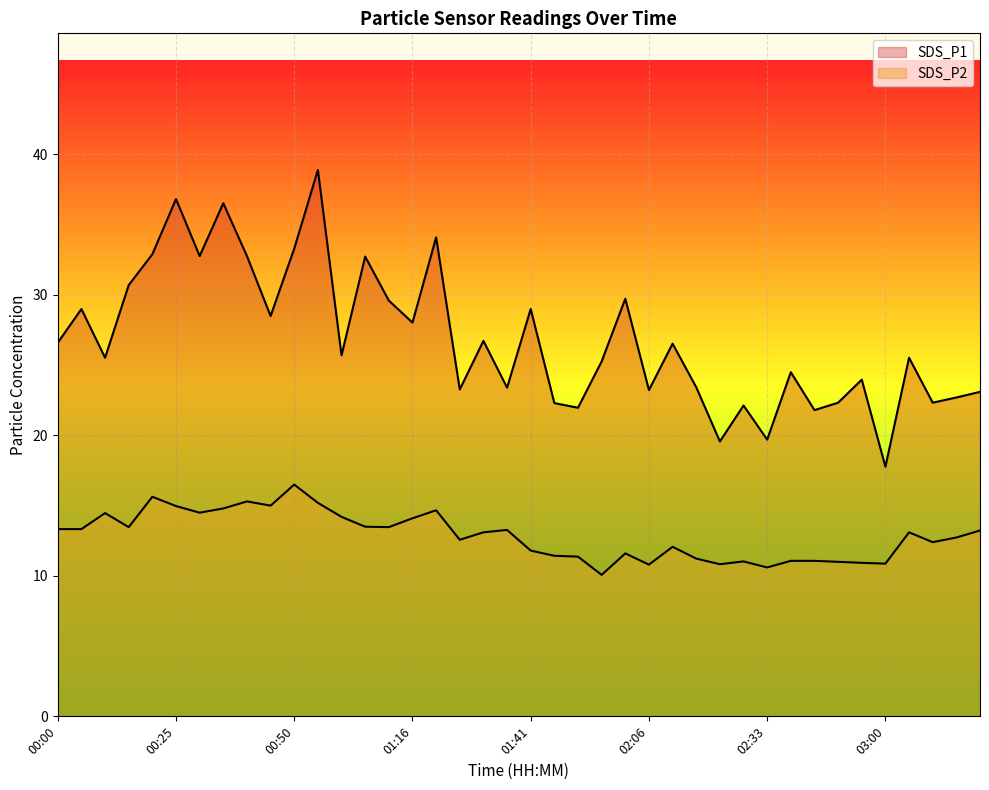

At which label does SDS_P2 first exceed 13?

00:00